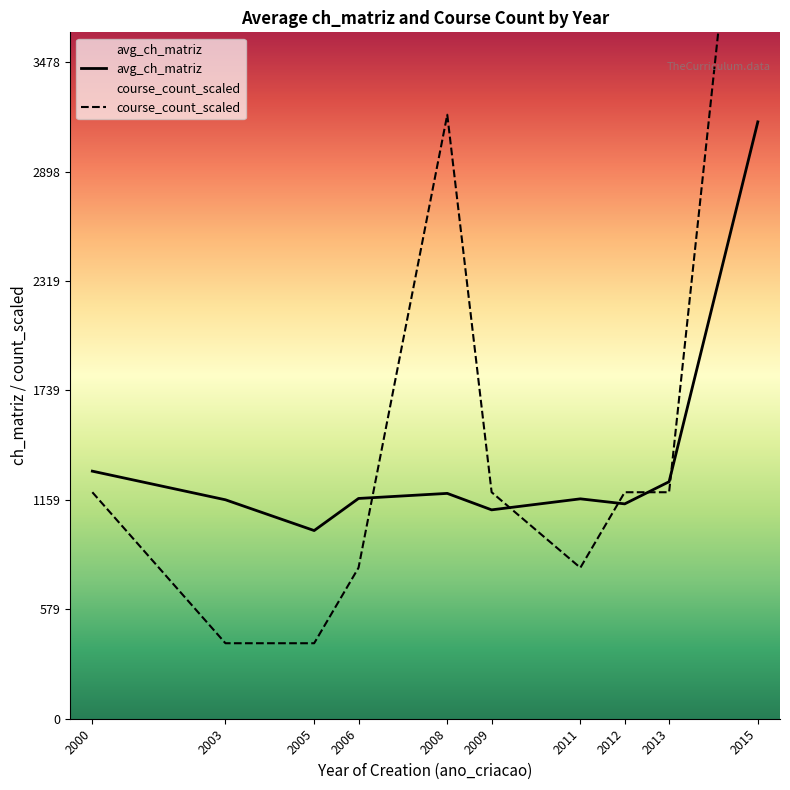

Where does the avg_ch_matriz series first go above 1167?

2000